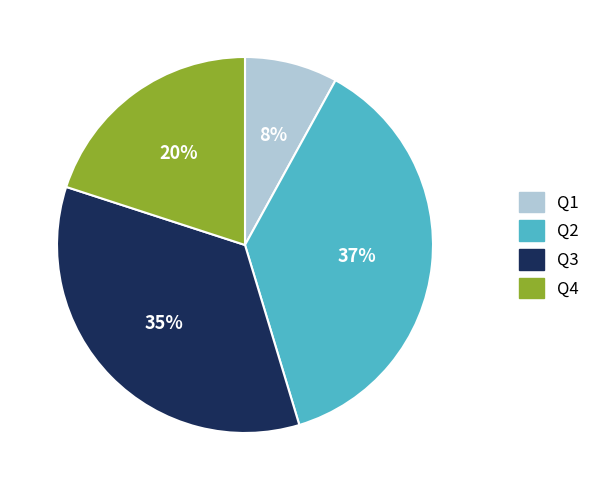

Which category has the biggest portion of the pie?

Q2